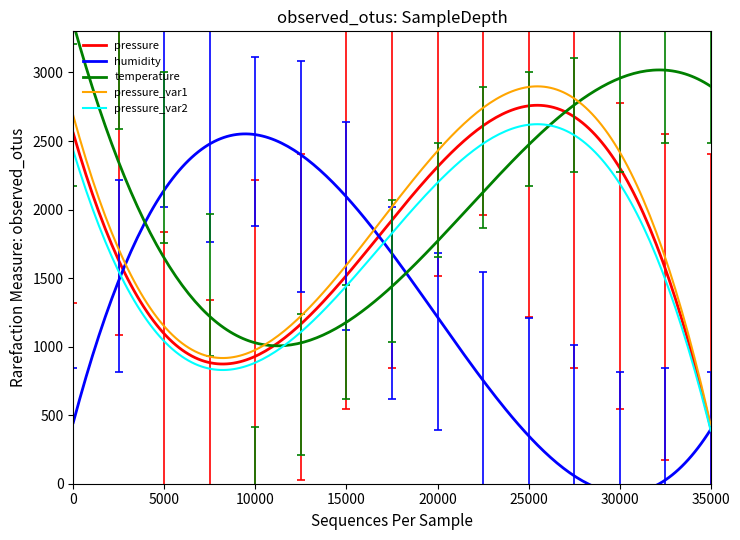

What is the highest value of the pressure_var2 series?

2622.6